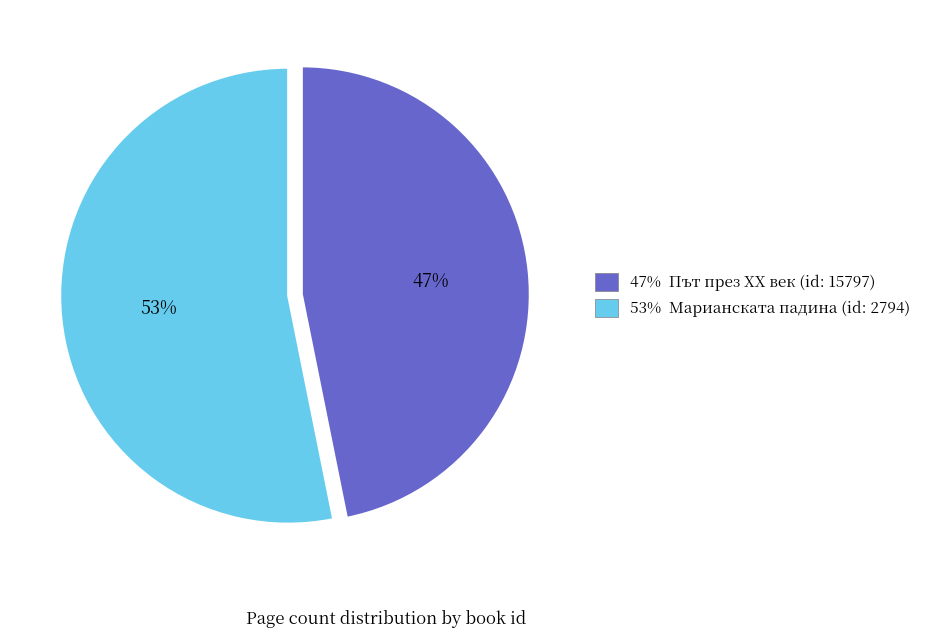

Does any single category account for the majority?

Yes